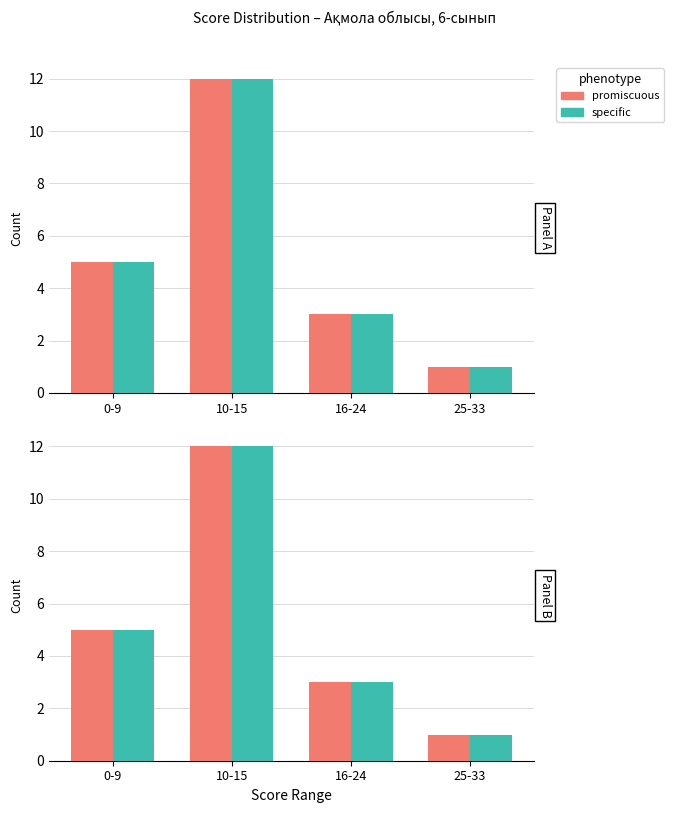

What is the highest value of the Class 6 count series?

12